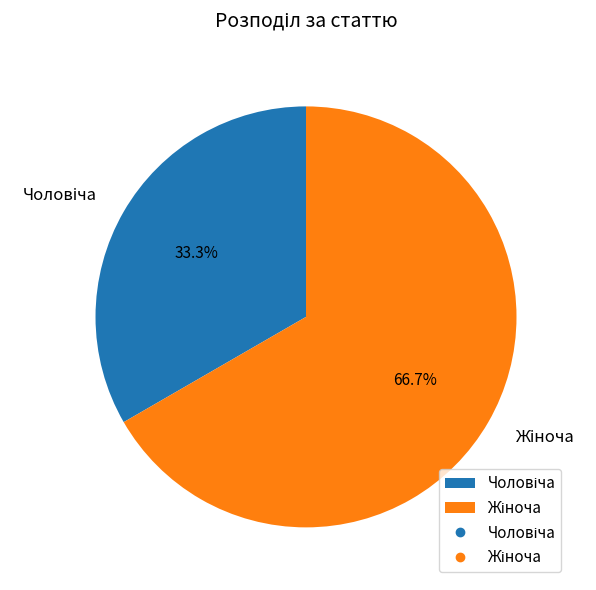

Is there any slice that represents more than half of the pie?

Yes